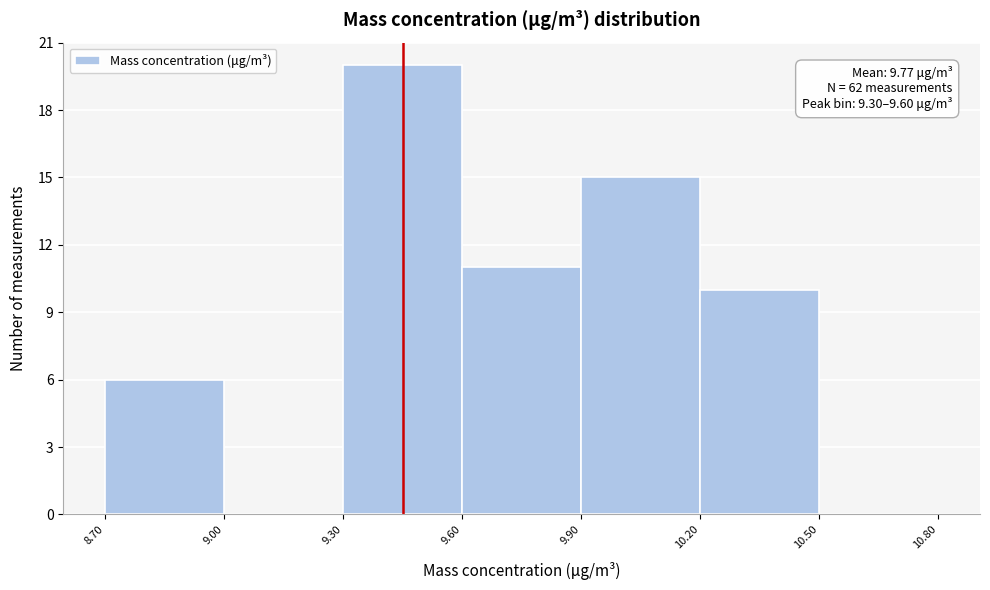

Which range on the x-axis has the tallest bar?

9.30 to 9.60